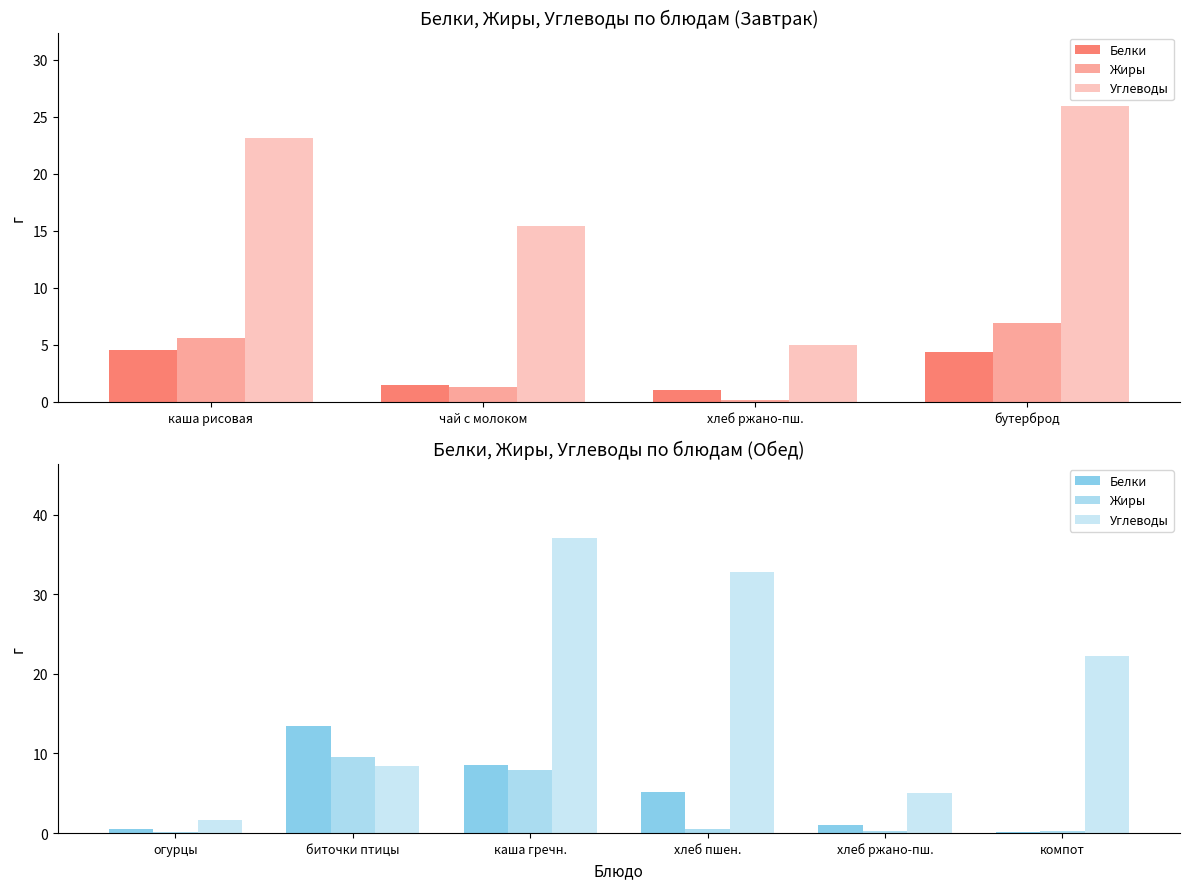

How many bars are there in each group?

3